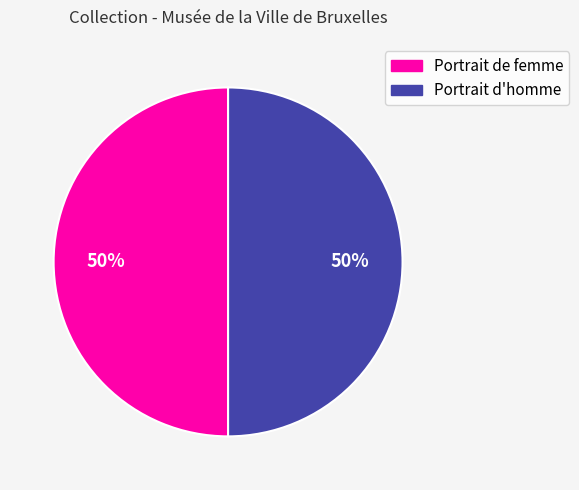

Approximately how many times larger is the value at Portrait de femme compared to Portrait d'homme?

1.0